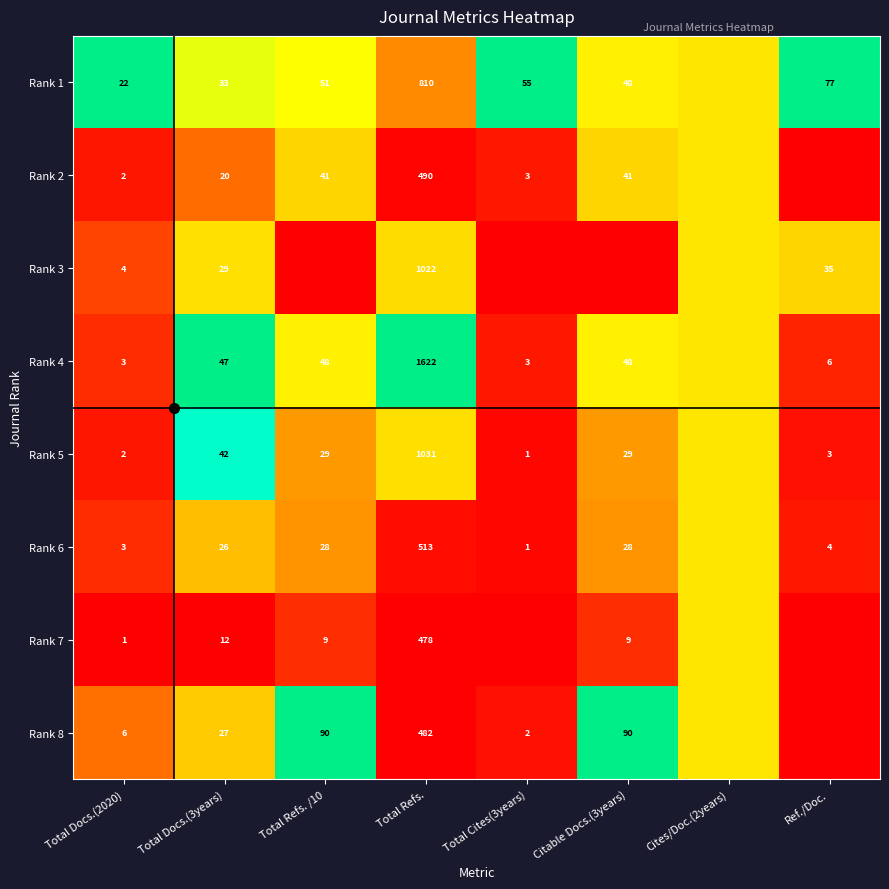

The Rank 3 series shows 0.1 at Total Docs.(3years). True or false?

False